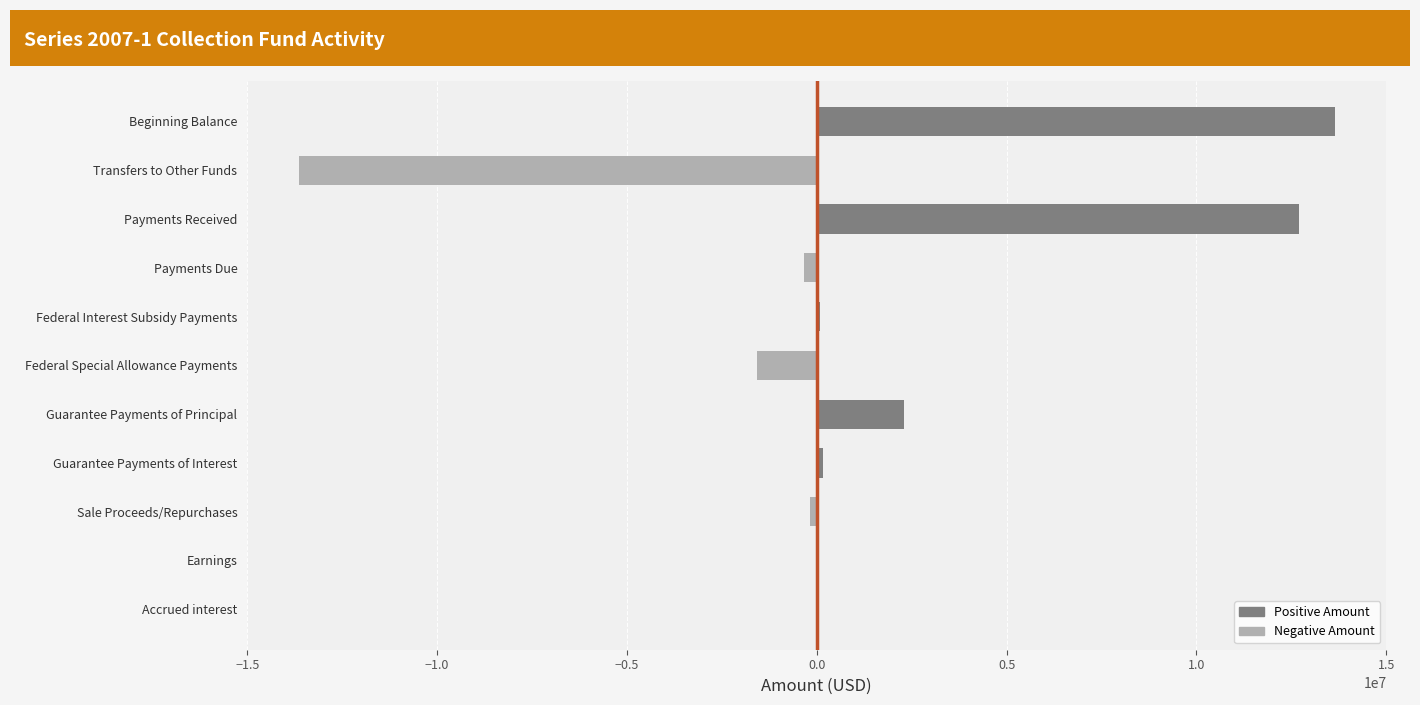

Which has a higher value, Beginning Balance or Guarantee Payments of Principal?

Beginning Balance